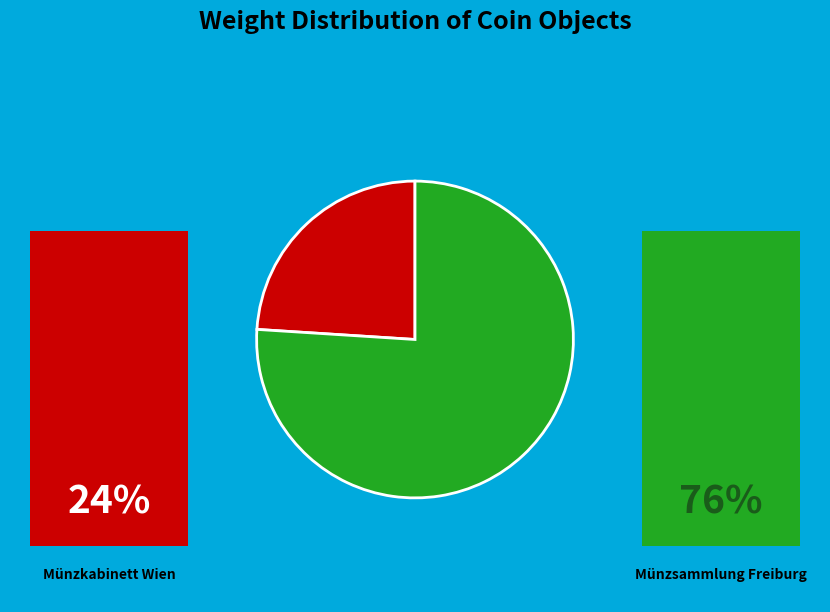

Which slice represents more than half of the pie?

Münzsammlung Freiburg